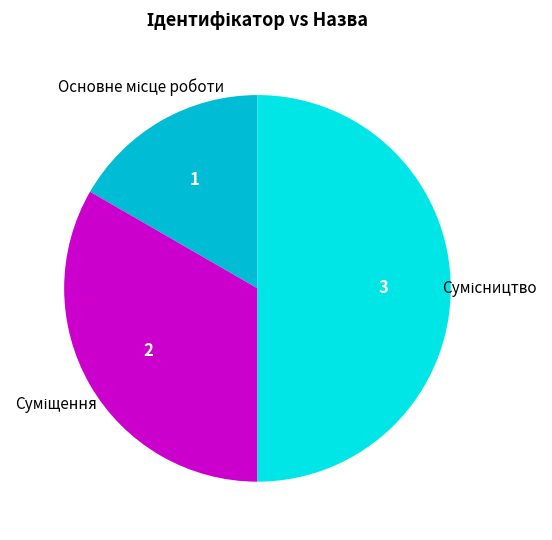

Is Основне місце роботи the majority of the pie?

No